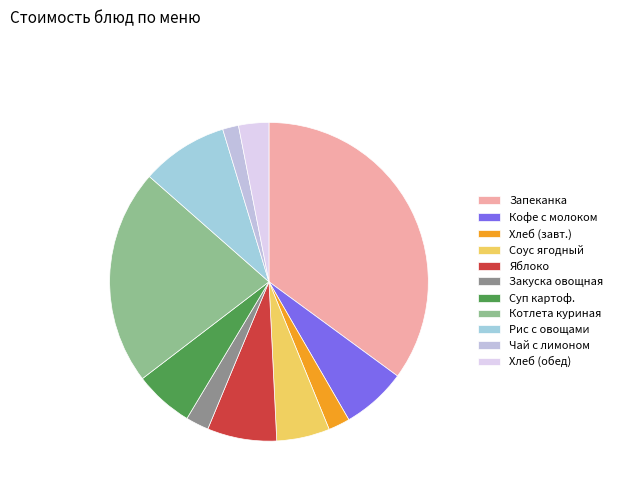

What is the largest slice in the pie chart?

Запеканка